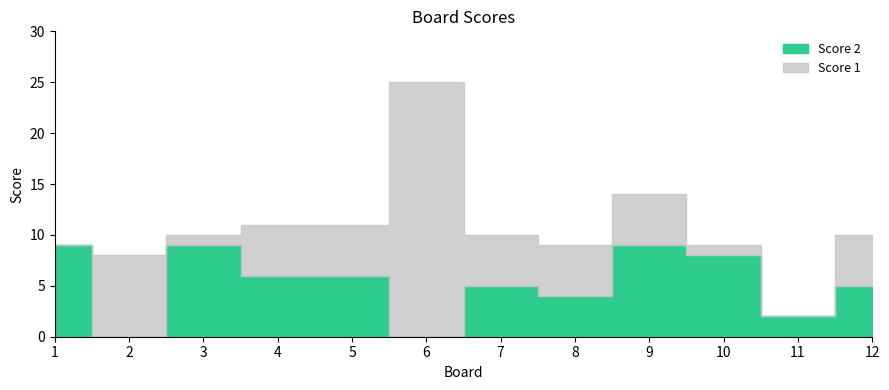

At how many categories does at least one series exceed 20?

1